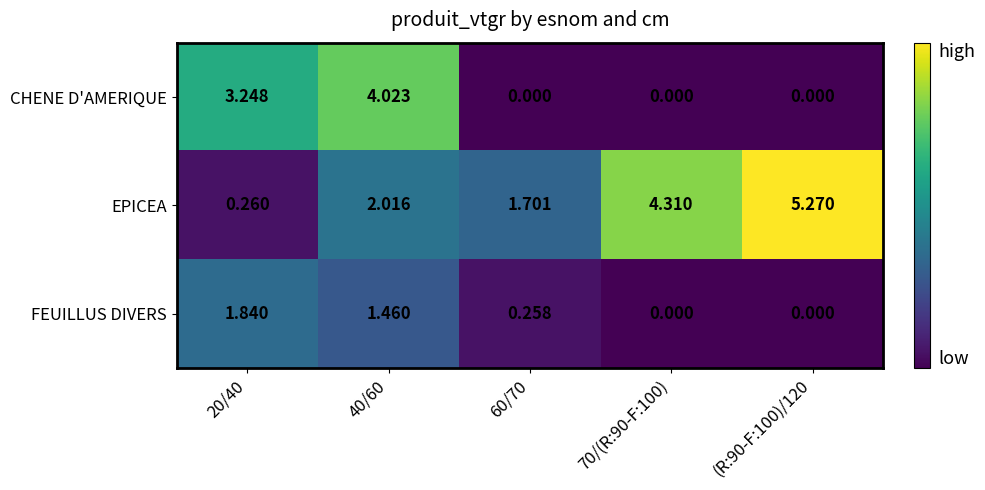

Rank the series by their maximum value, from highest to lowest.

EPICEA, CHENE D'AMERIQUE, FEUILLUS DIVERS